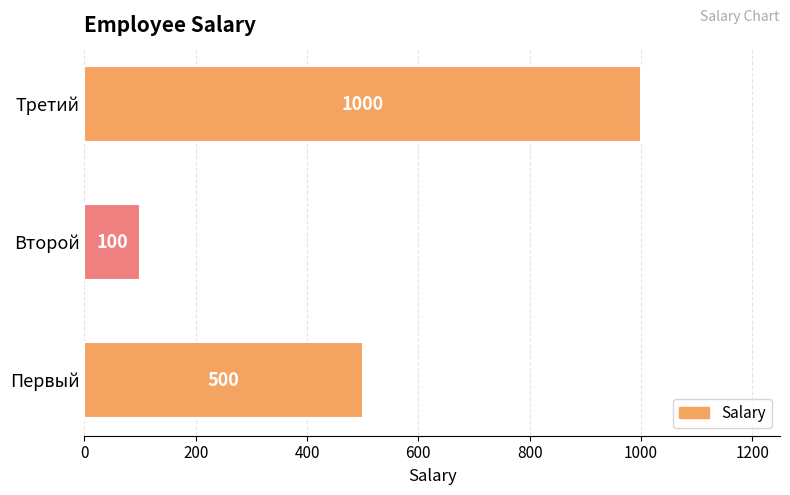

How many values are between 100 and 1000?

3